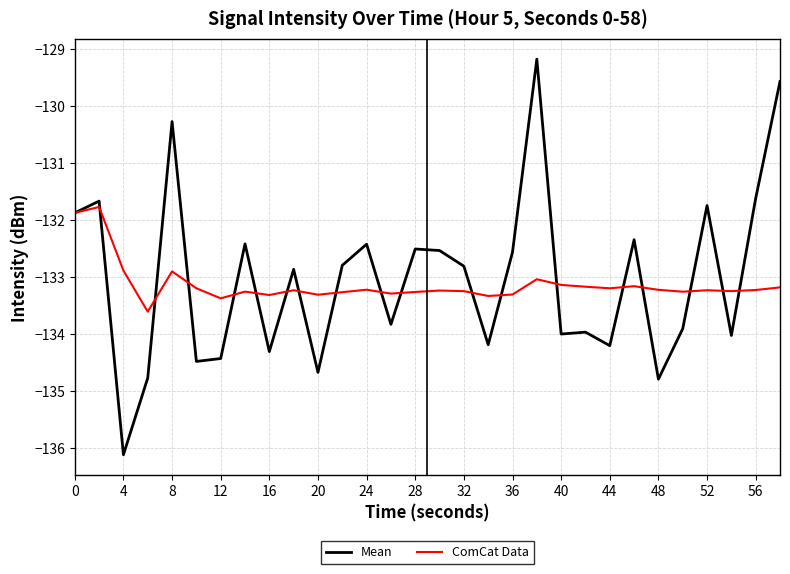

Which series has the largest range (max minus min)?

Mean